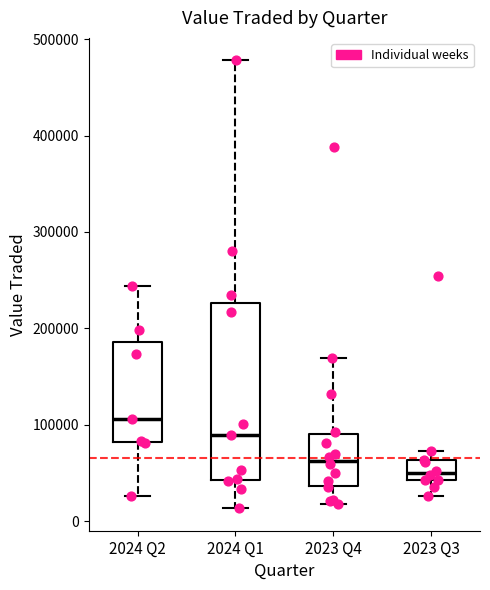

Reading left to right, transcribe this box plot: for each box, give where its median line is, the range the box spans, and where its two whiskers end, as read against the y-axis. The values are not printed on the chart, so give them approximately, as read against the axis.

2024 Q2: median 110000, box 80000 to 190000, whiskers 30000 to 240000
2024 Q1: median 90000, box 40000 to 230000, whiskers 10000 to 480000
2023 Q4: median 60000, box 40000 to 90000, whiskers 20000 to 170000
2023 Q3: median 50000, box 40000 to 60000, whiskers 30000 to 70000